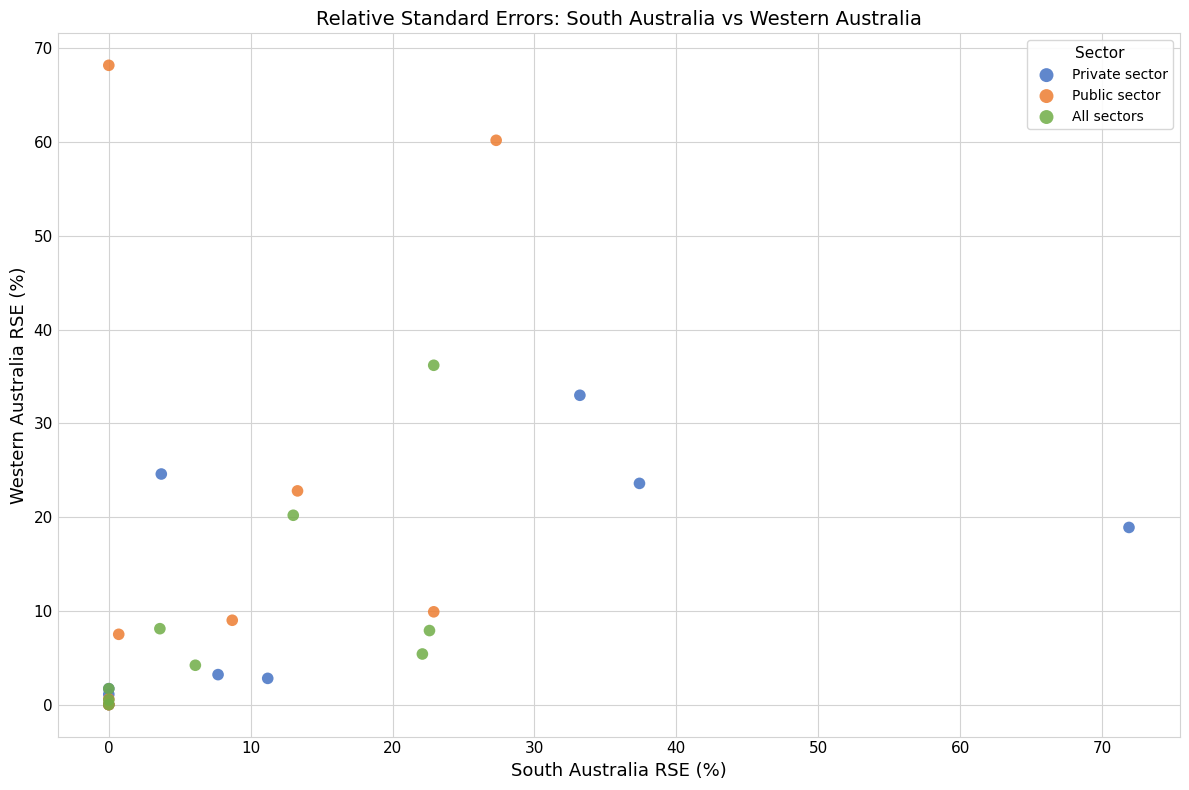

Which series has the largest Y range (max minus min)?

Public sector